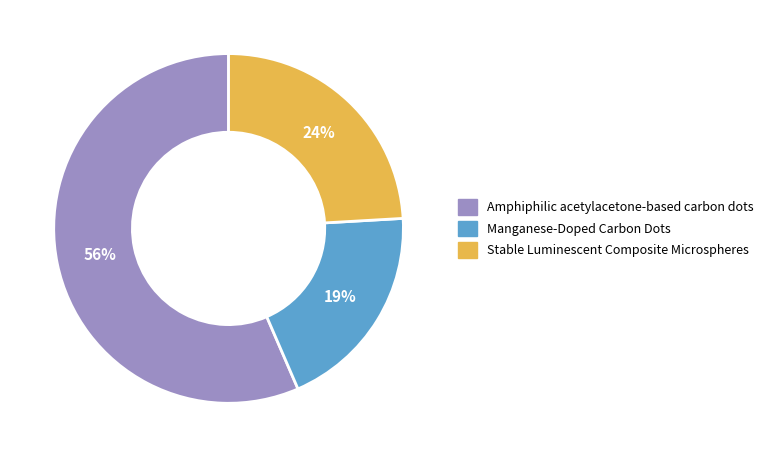

Is it true that Manganese-Doped Carbon Dots is 19% of the pie?

True